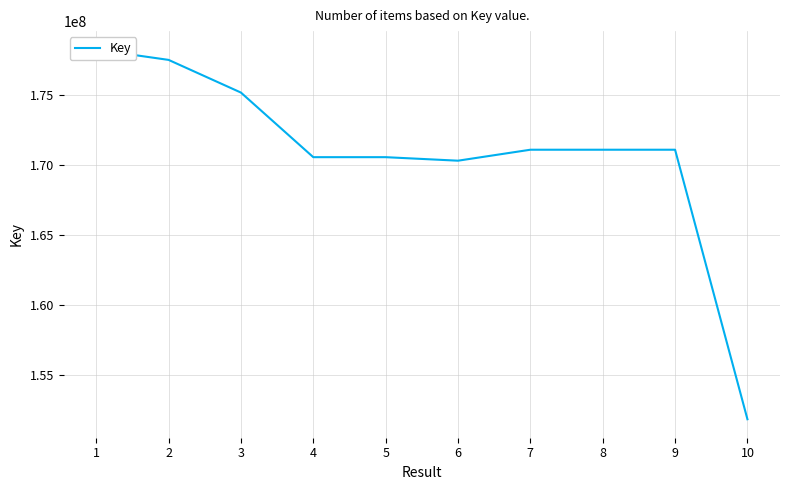

Where is the data nearest to the value 165044304?

6